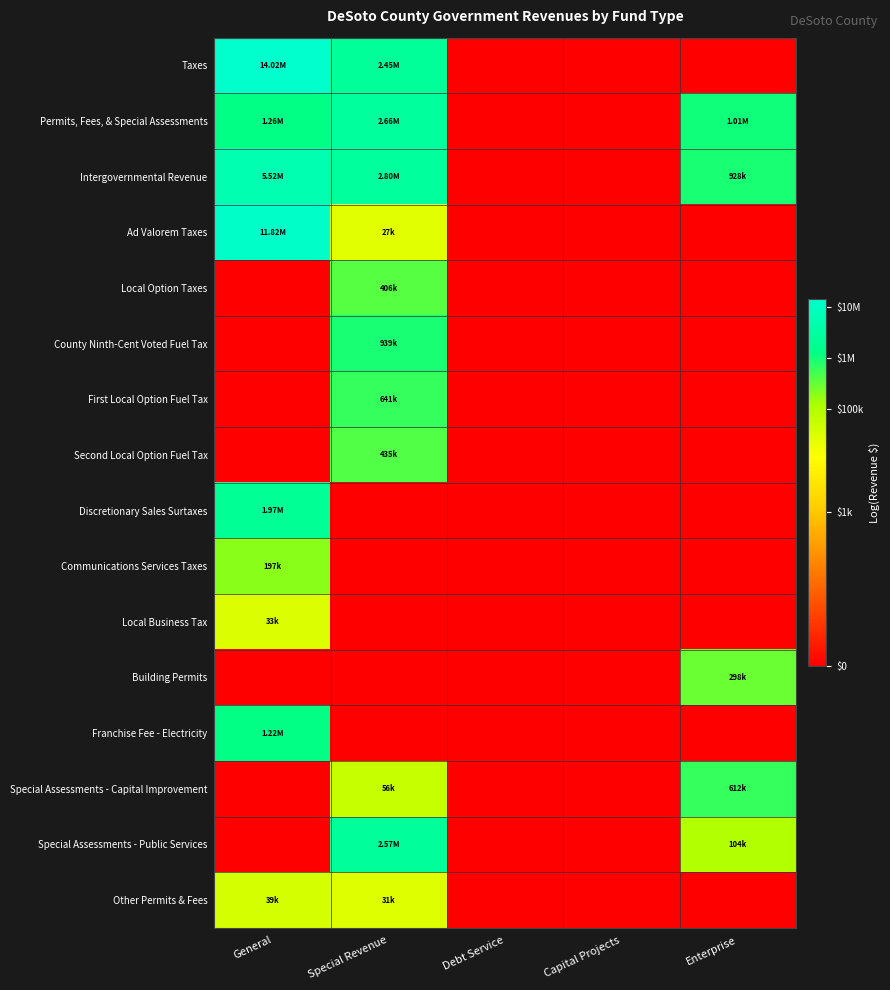

List the series in order of their peak value, lowest first.

Local Business Tax, Other Permits & Fees, Communications Services Taxes, Building Permits, Local Option Taxes, Second Local Option Fuel Tax, Special Assessments - Capital Improvement, First Local Option Fuel Tax, County Ninth-Cent Voted Fuel Tax, Franchise Fee - Electricity, Discretionary Sales Surtaxes, Special Assessments - Public Services, Permits, Fees, & Special Assessments, Intergovernmental Revenue, Ad Valorem Taxes, Taxes